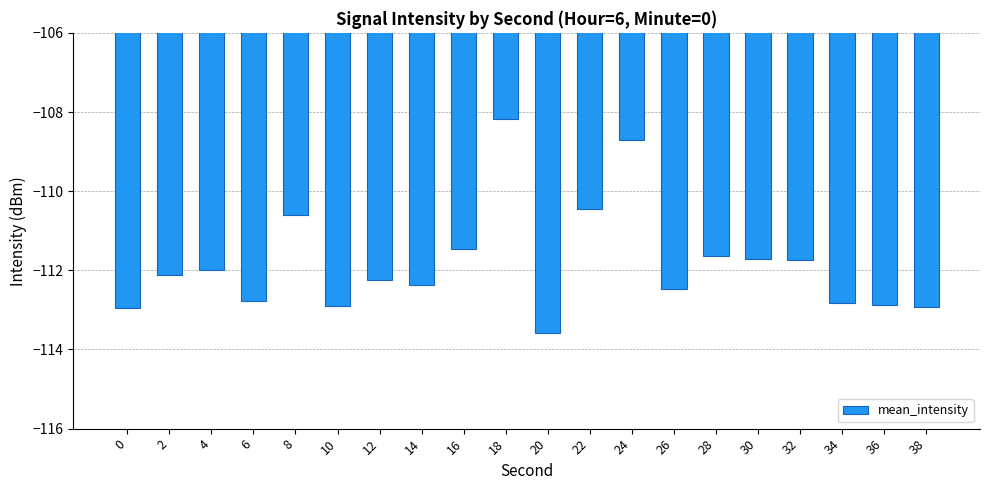

Between 36 and 32, which is larger?

32